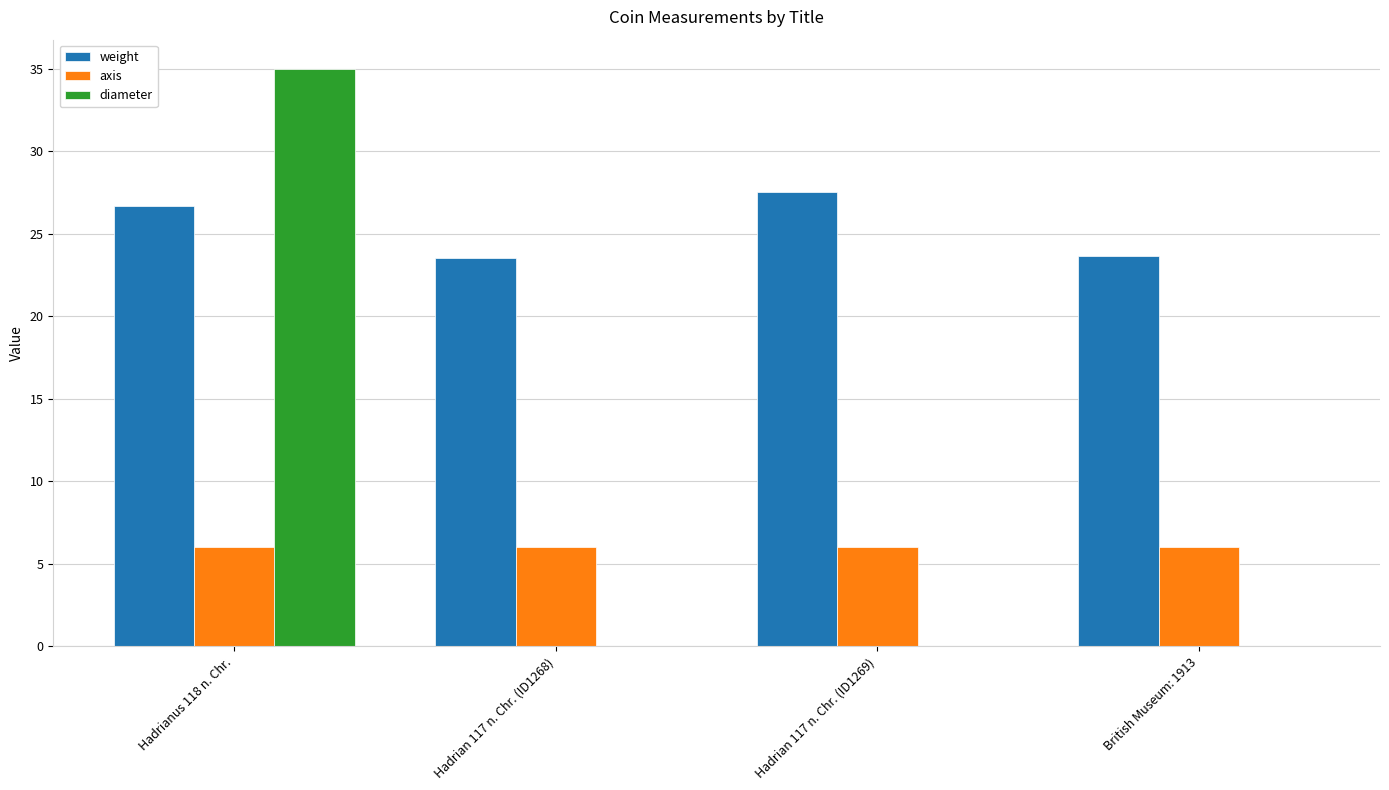

What are all the series names shown in the legend?

weight, axis, diameter